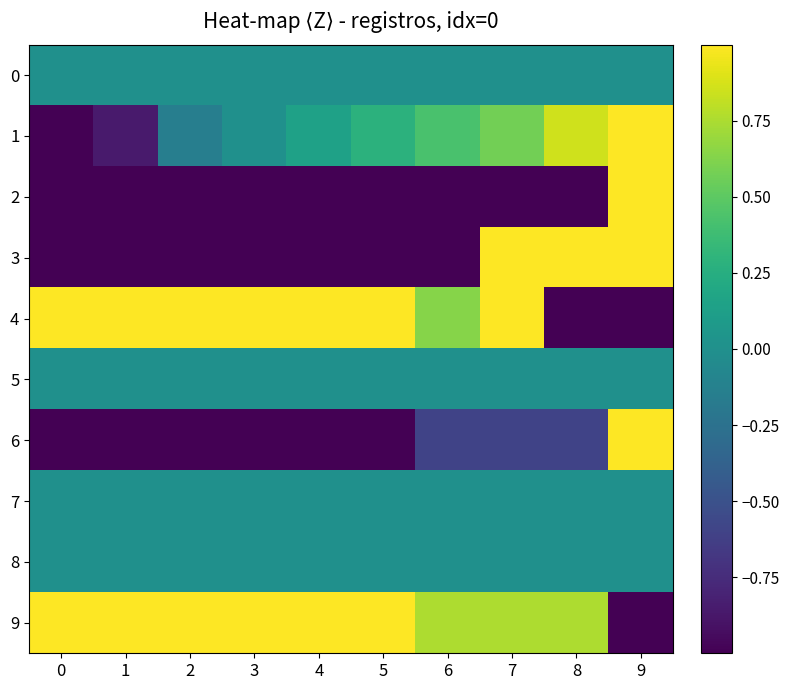

What is the difference between the highest and lowest values at 9?

2.0